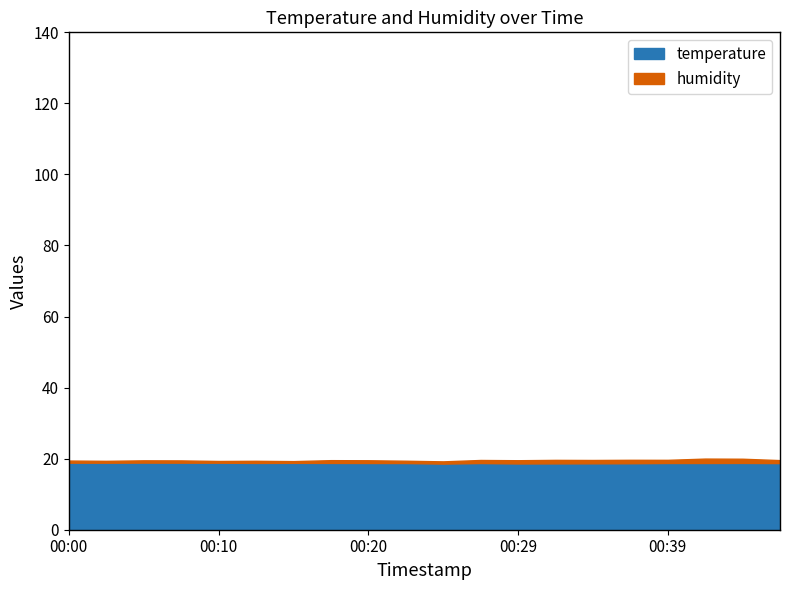

Is it true that humidity equals 132.2 at 00:02?

False